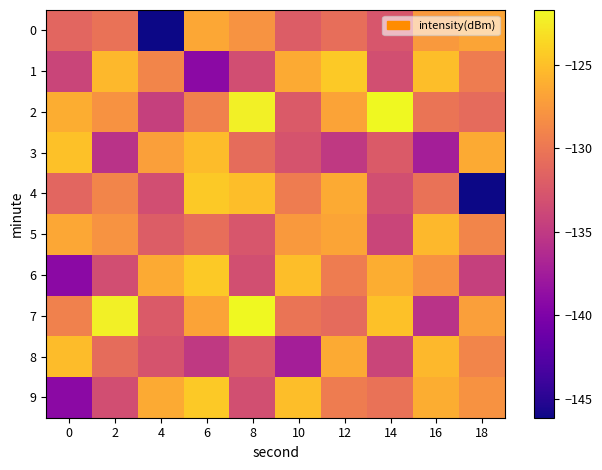

What is the difference between the highest and lowest values at 8?

11.6